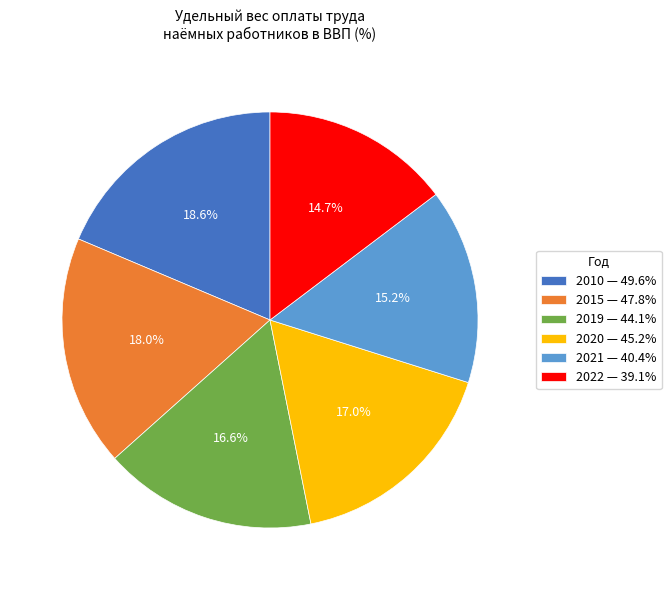

What is the total percentage of 2022 and 2019?

31.3%